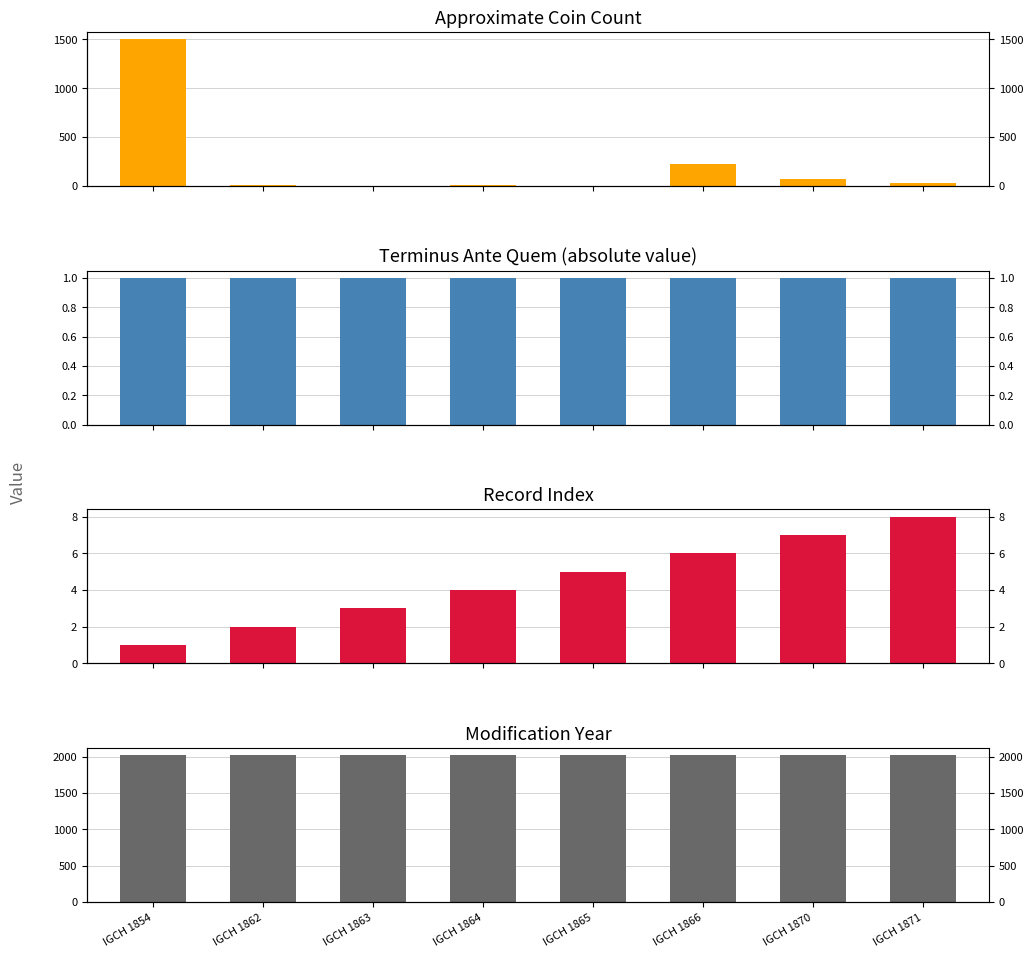

Between IGCH 1865 and IGCH 1862, which is larger?

IGCH 1862